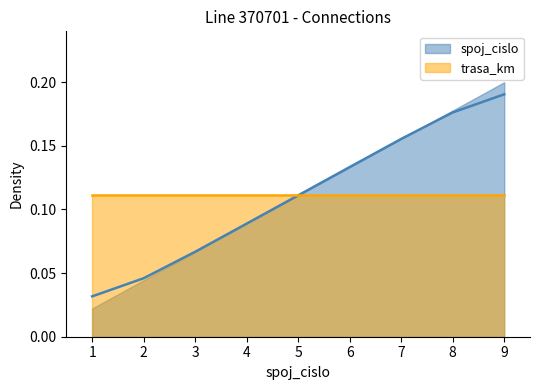

Rank the categories by value from highest to lowest.

9, 8, 7, 6, 5, 4, 3, 2, 1